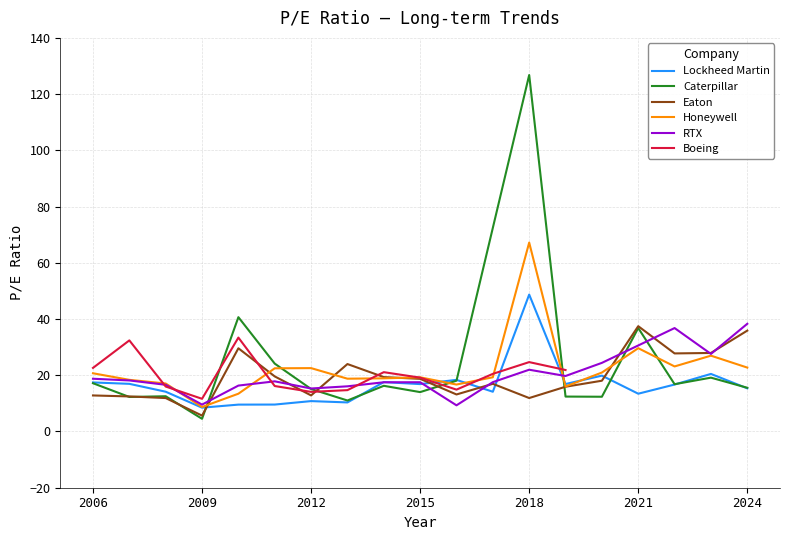

What is the average value of the Honeywell series?

22.3